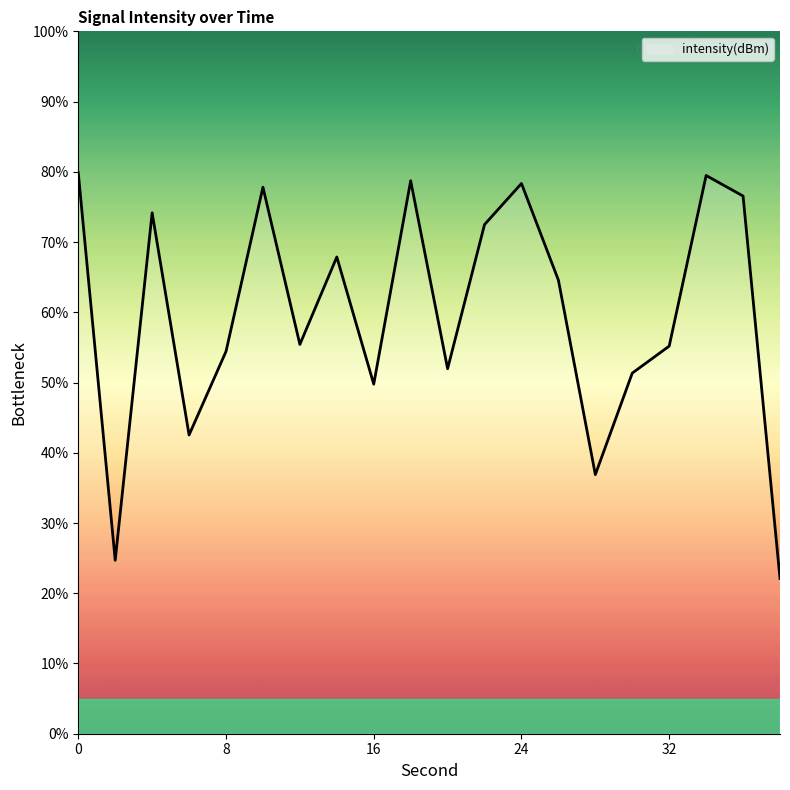

What is the minimum value shown in the chart?

22.1